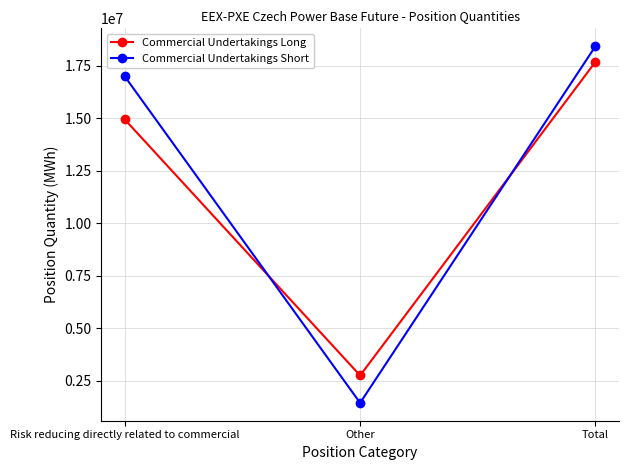

What is the maximum value shown in the chart?

18420319